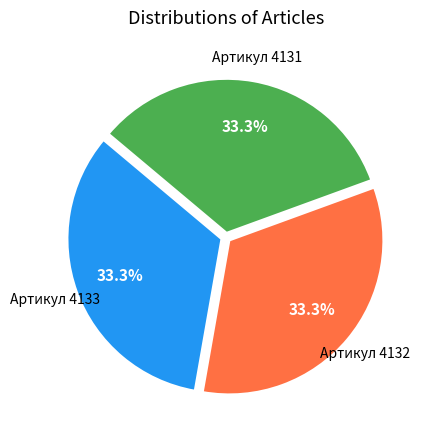

Does any single category account for the majority?

No